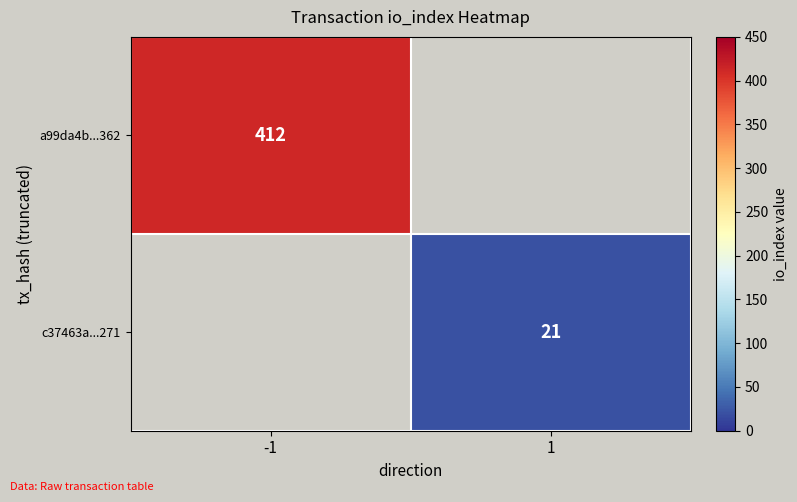

Is the value of a99da4b...362 at -1 greater than the value of c37463a...271 at 1?

Yes